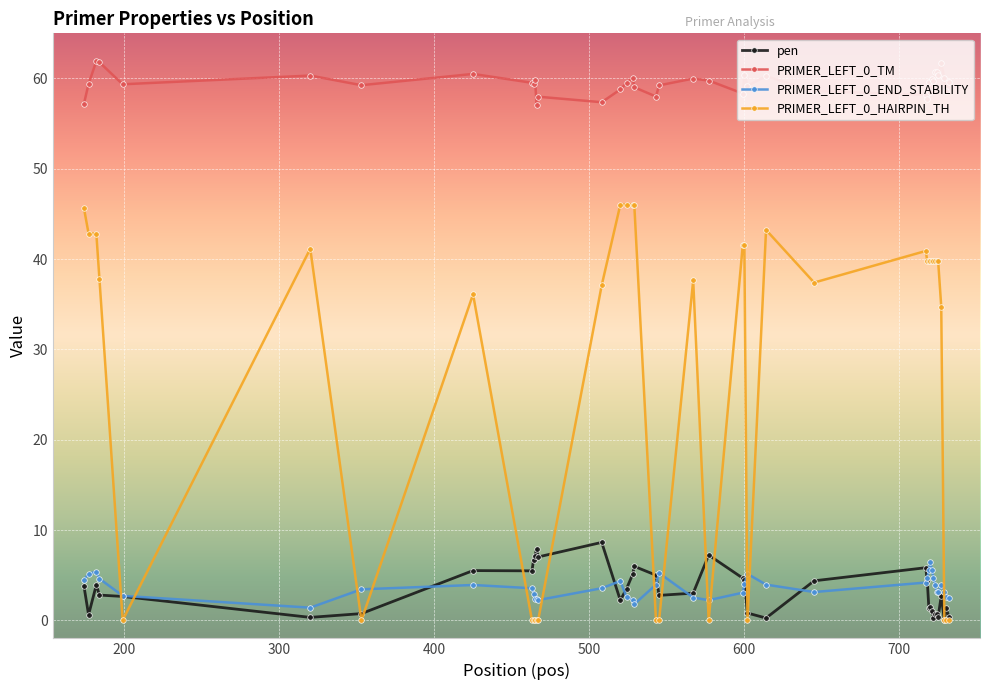

At how many categories does at least one series exceed 21?

40